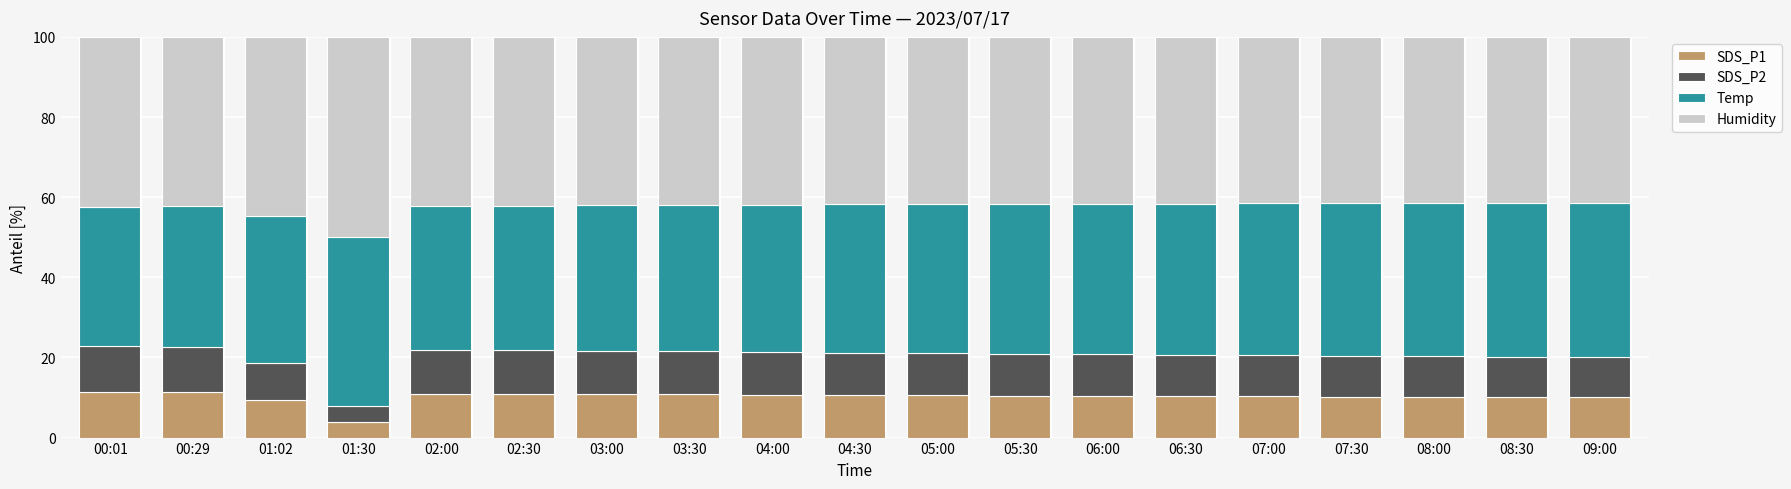

The value of SDS_P1 at 03:30 is 14.1. True or false?

False